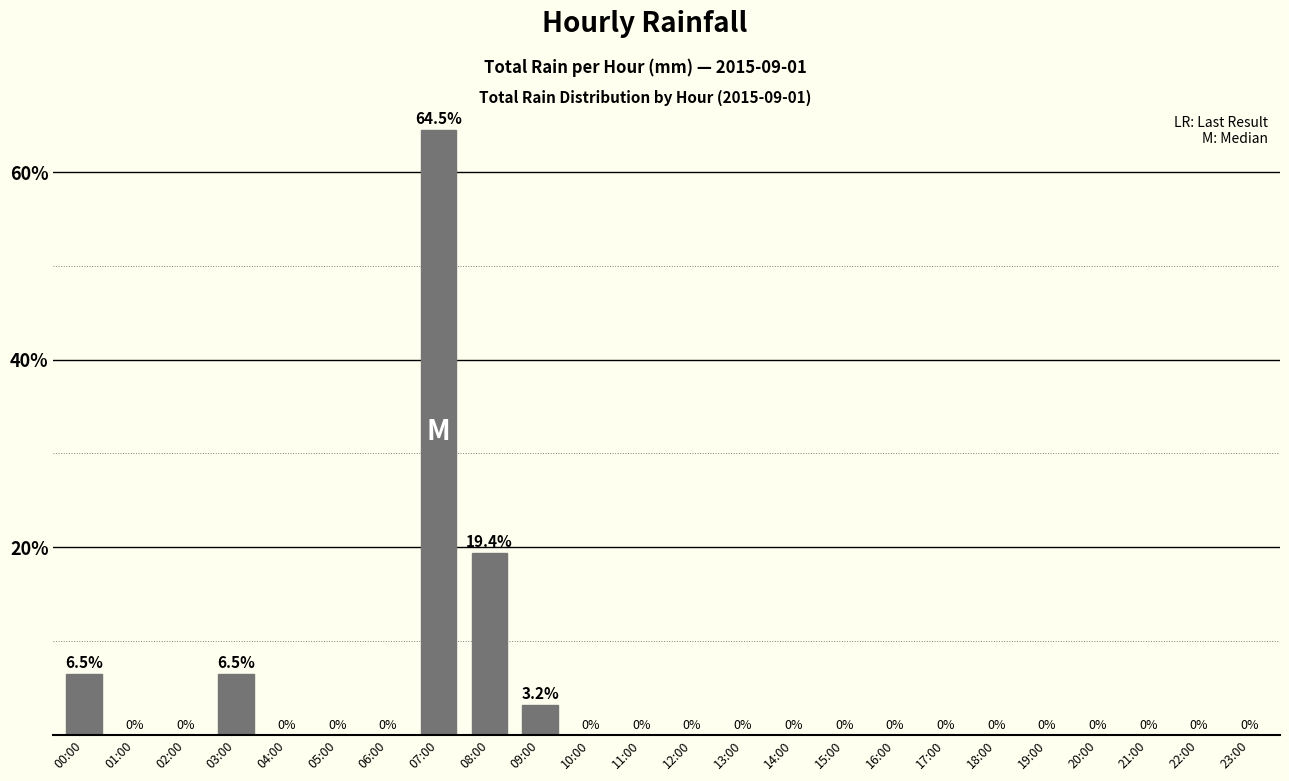

What is the sum of all values?

100.0